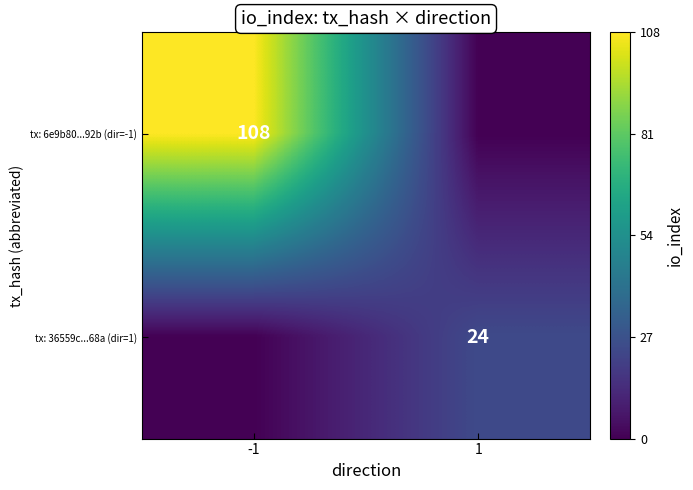

The value of tx: 6e9b80...92b (dir=-1) at -1 is 24. True or false?

False